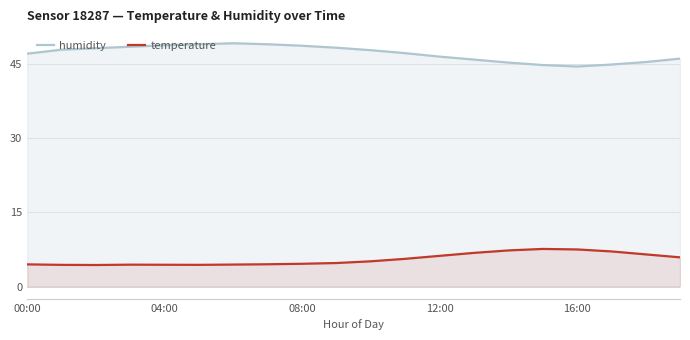

The value of temperature at 04:00 is 1.6. True or false?

False